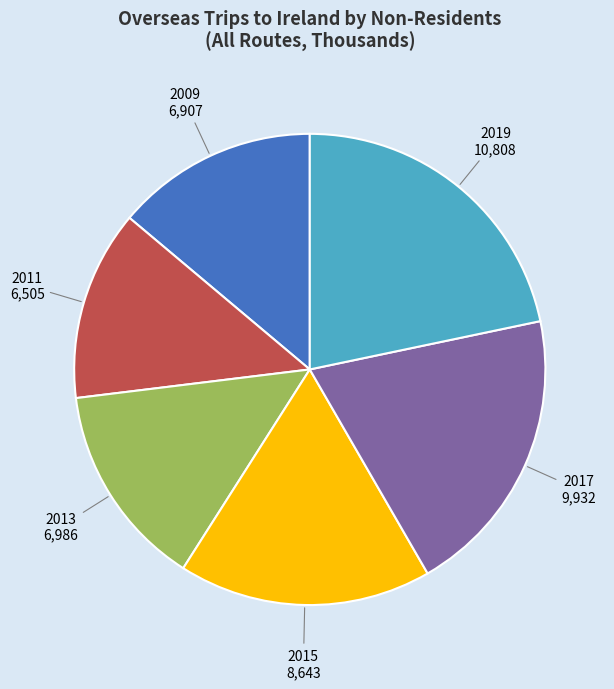

How many slices are in this pie chart?

6